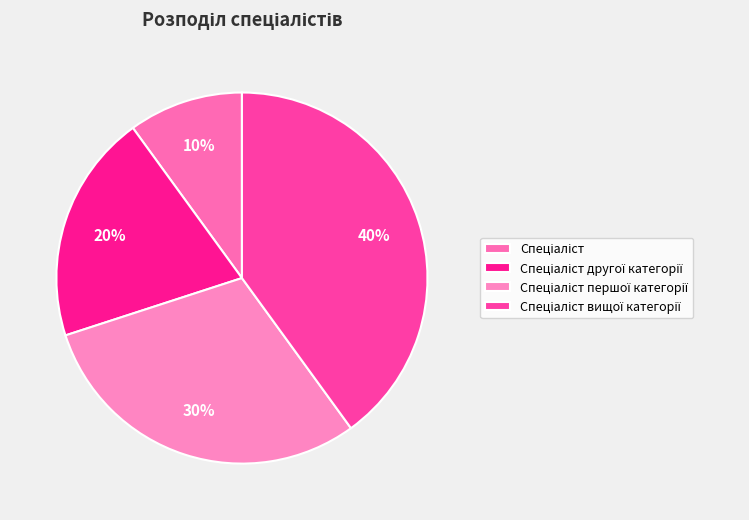

Is the sum of Спеціаліст другої категорії and Спеціаліст вищої категорії greater than half?

Yes